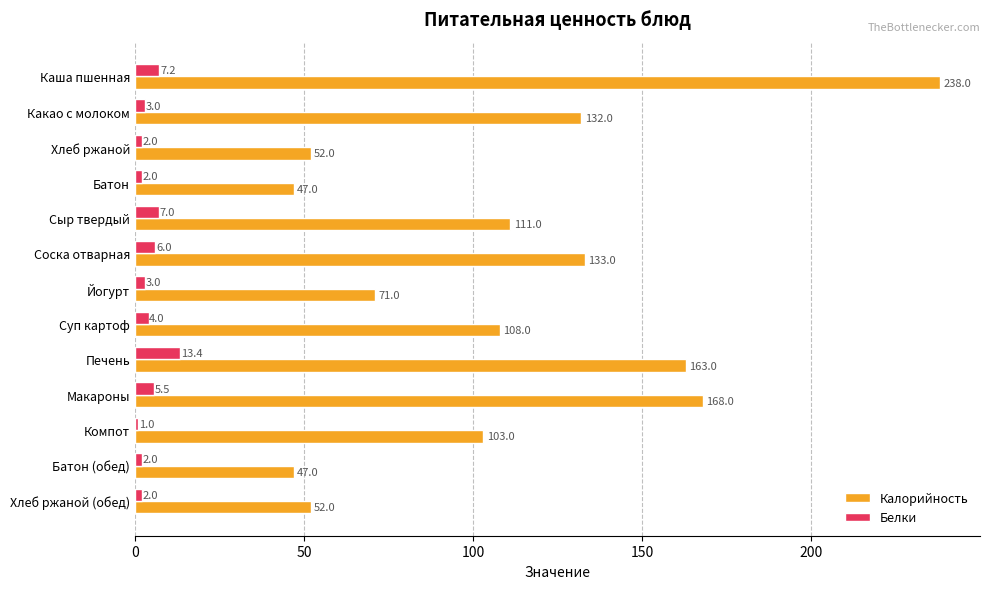

Is it true that Белки equals 7.2 at Каша пшенная?

True